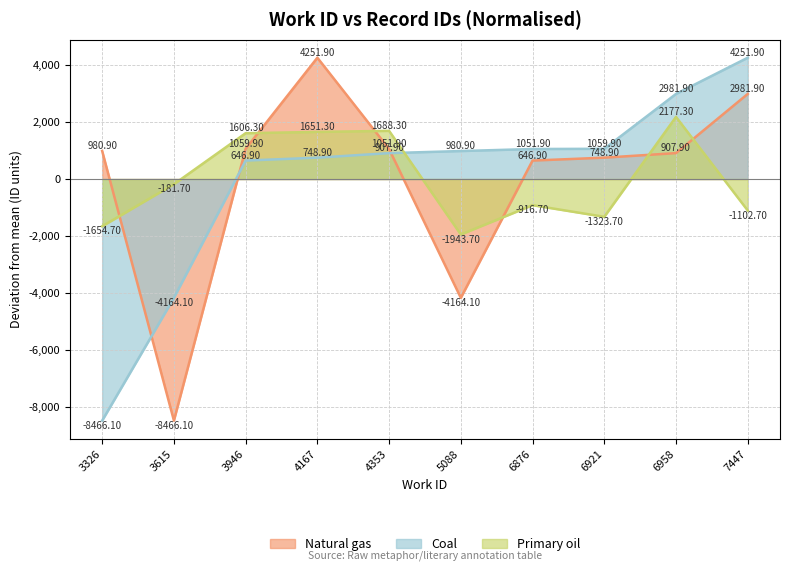

What is the highest value of the Natural gas series?

4251.9